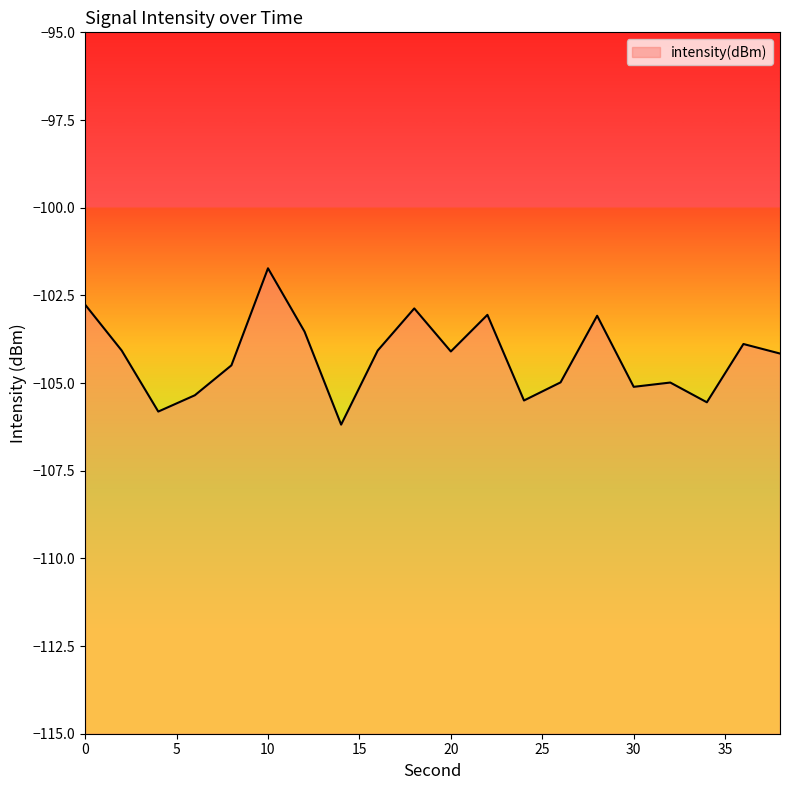

What is the value of the 7th point from the left?

-103.5